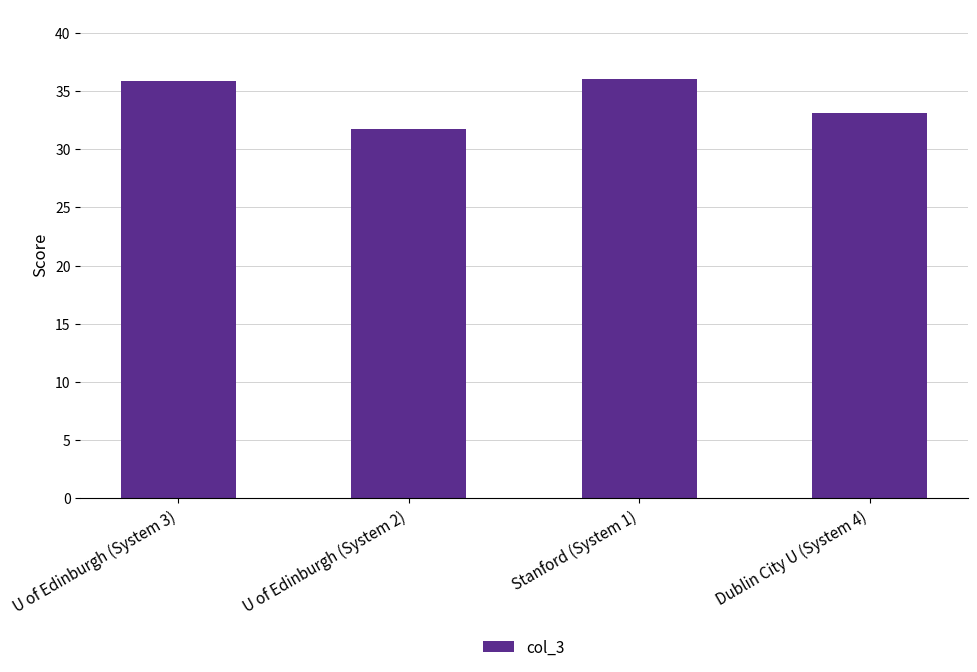

What is the label of the 4th bar from the right?

U of Edinburgh (System 3)